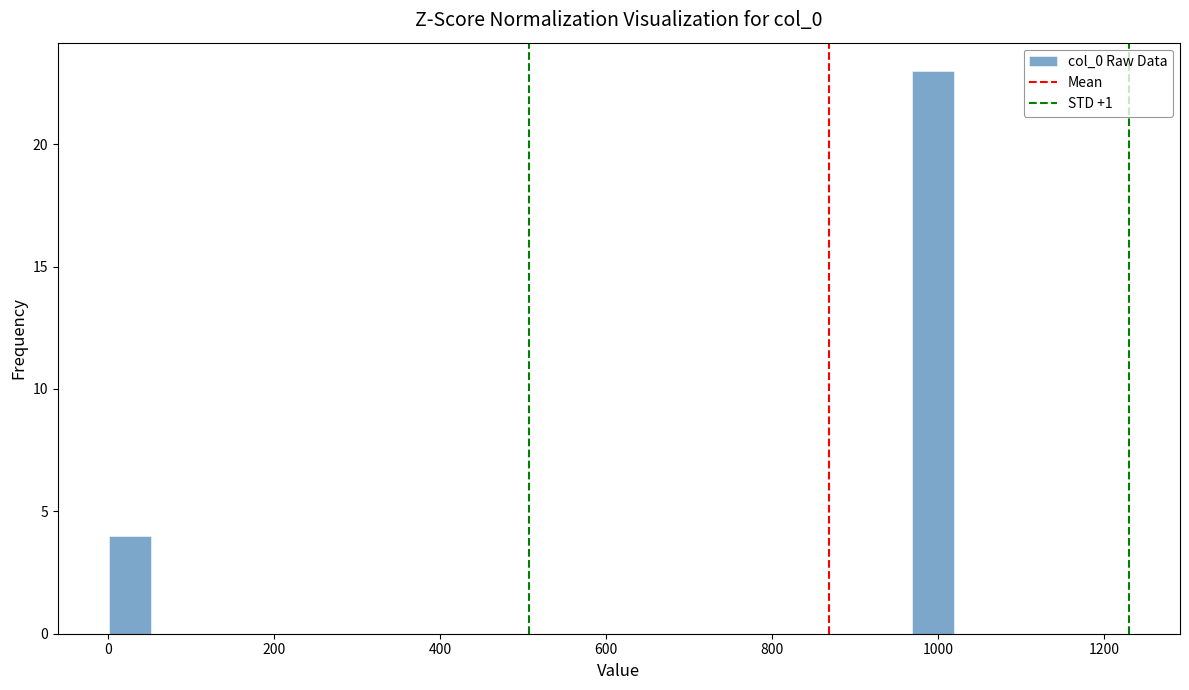

Read against the x-axis, roughly where is the centre of the tallest bar?

1000